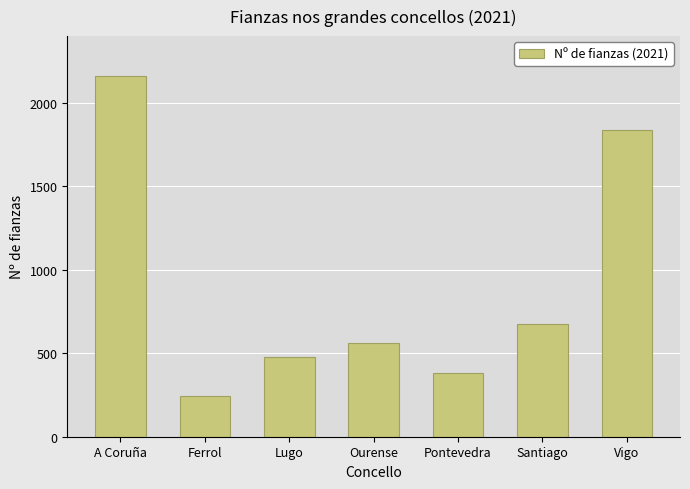

What is the sum of the values at Lugo and Ourense?

1041